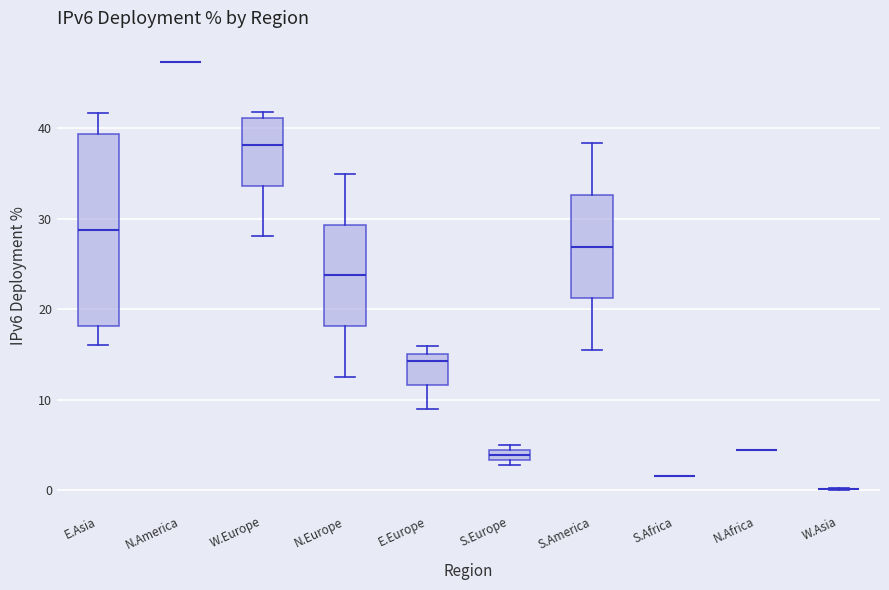

Comparing the boxes themselves (not the whiskers), which one is the tallest?

E.Asia